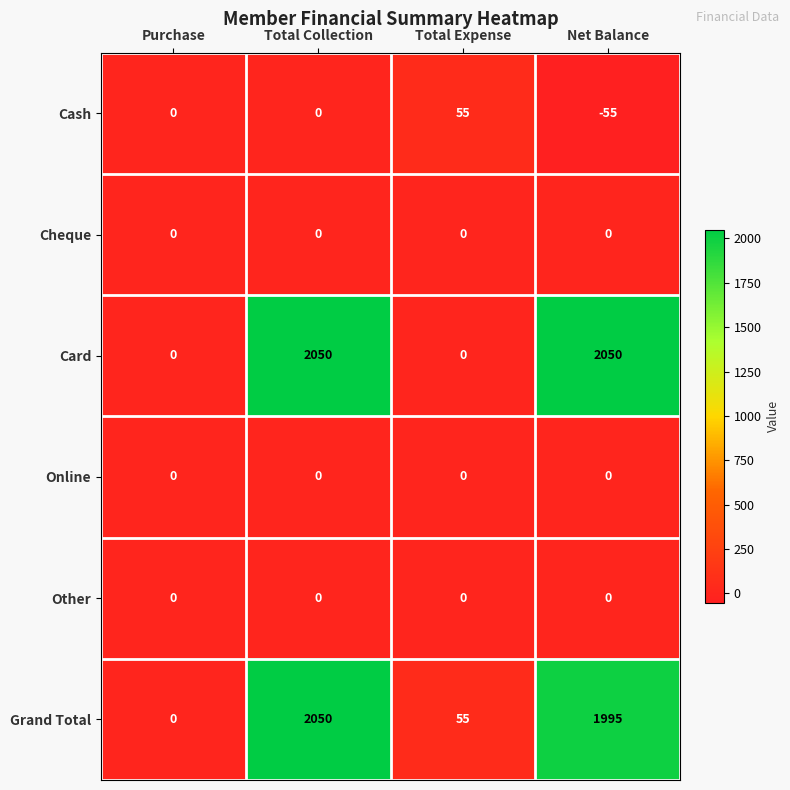

What is the total value across all series at Total Expense?

110